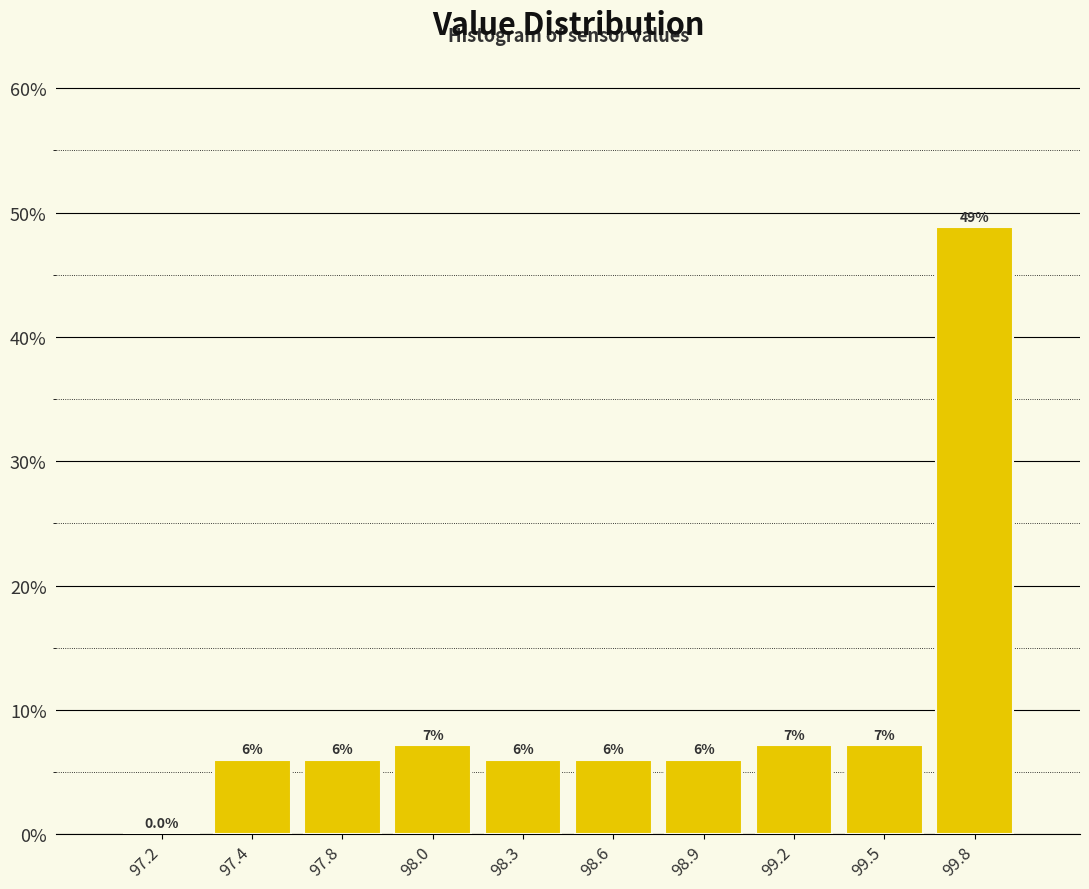

Is it true that the value at 97.2 is 28.0?

False